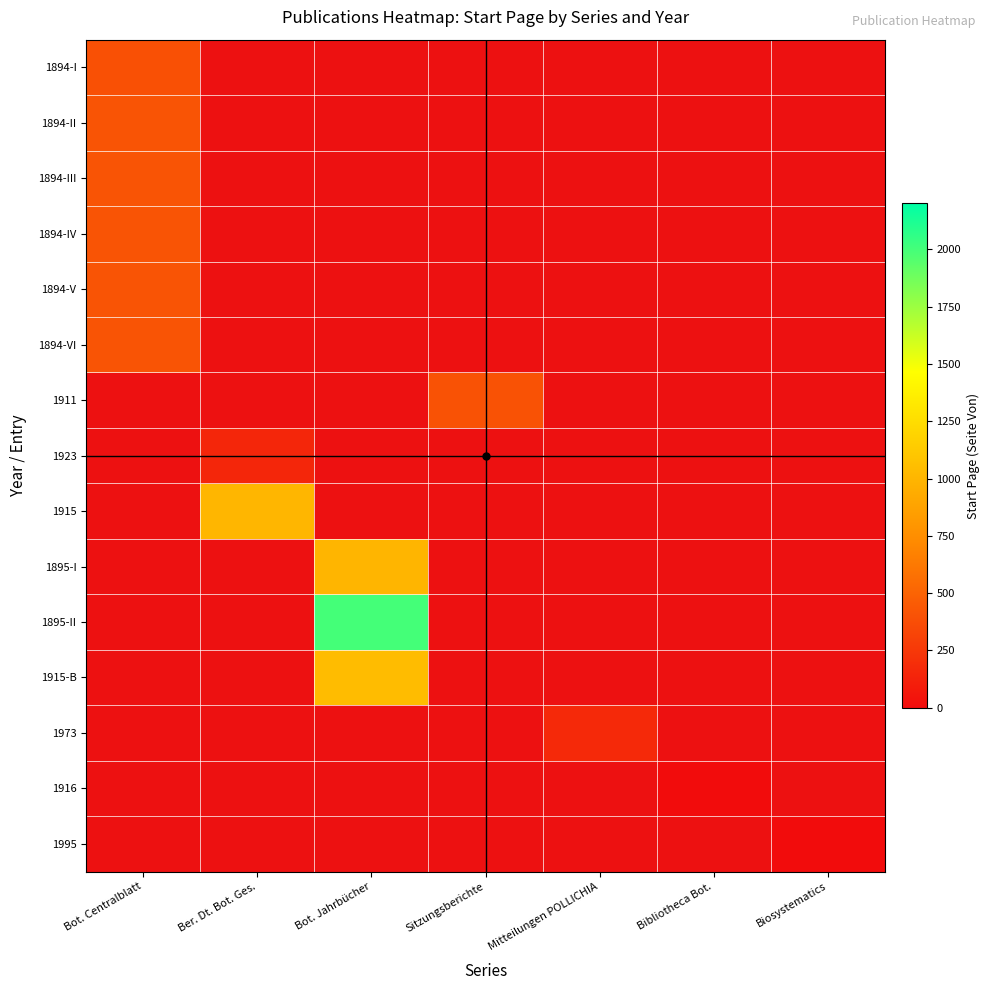

Which category has the lowest value across all series?

Bibliotheca Bot.